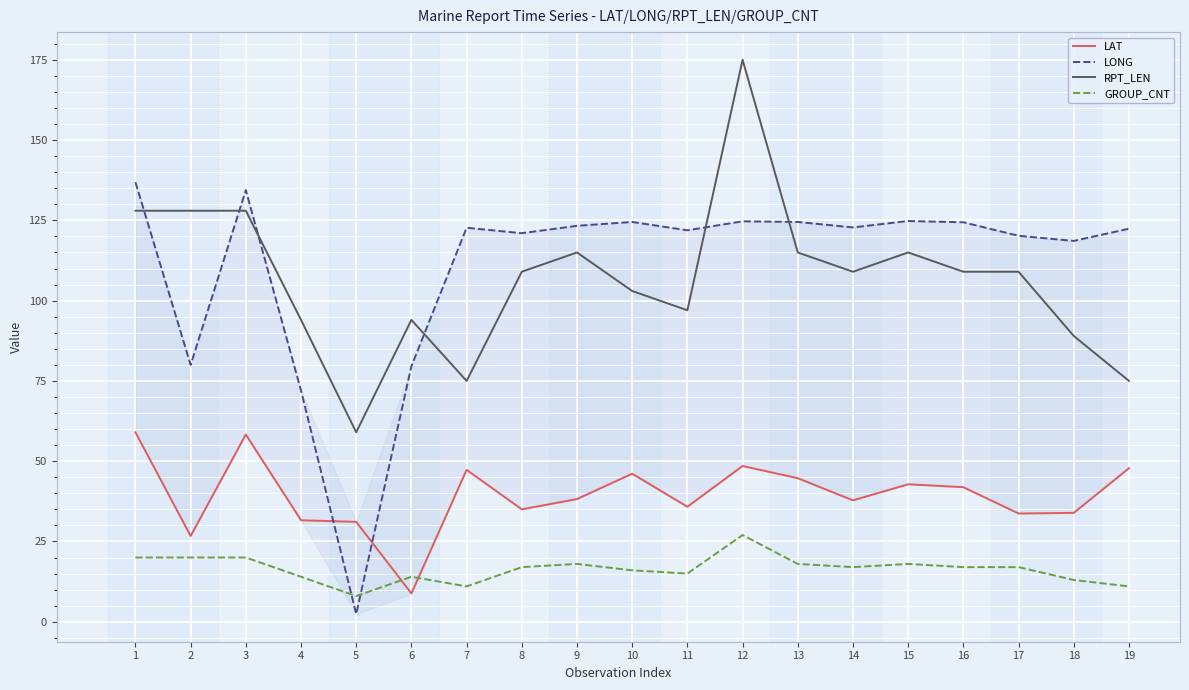

At which category is the sum across all series the highest?

12